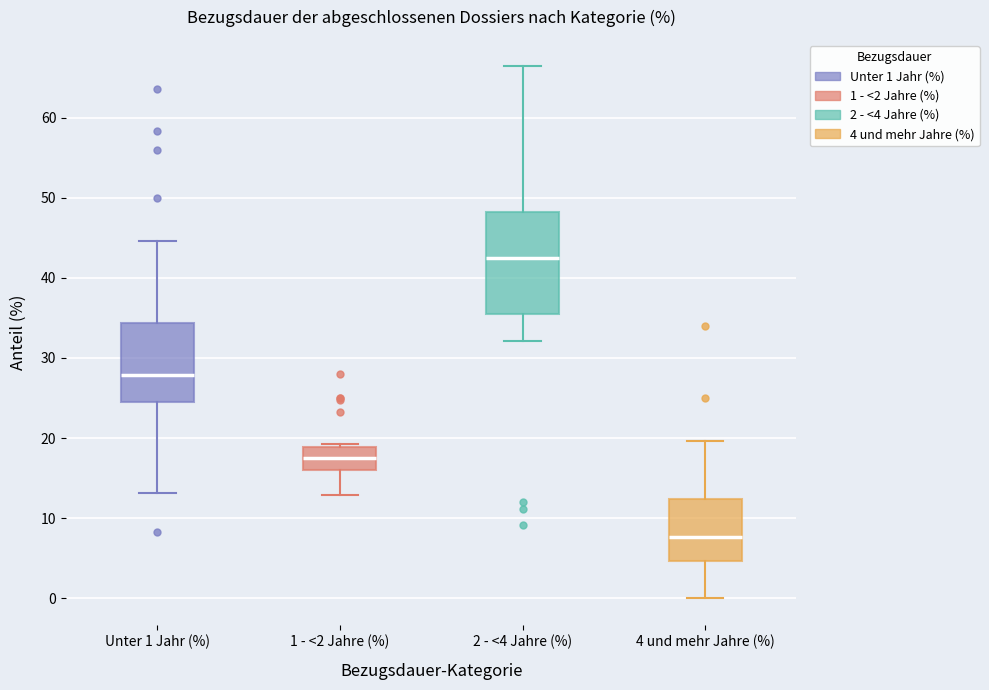

Where does the median line of the box for 4 und mehr Jahre (%) sit on the y-axis? The values are not printed on the chart, so give them approximately, as read against the axis.

8